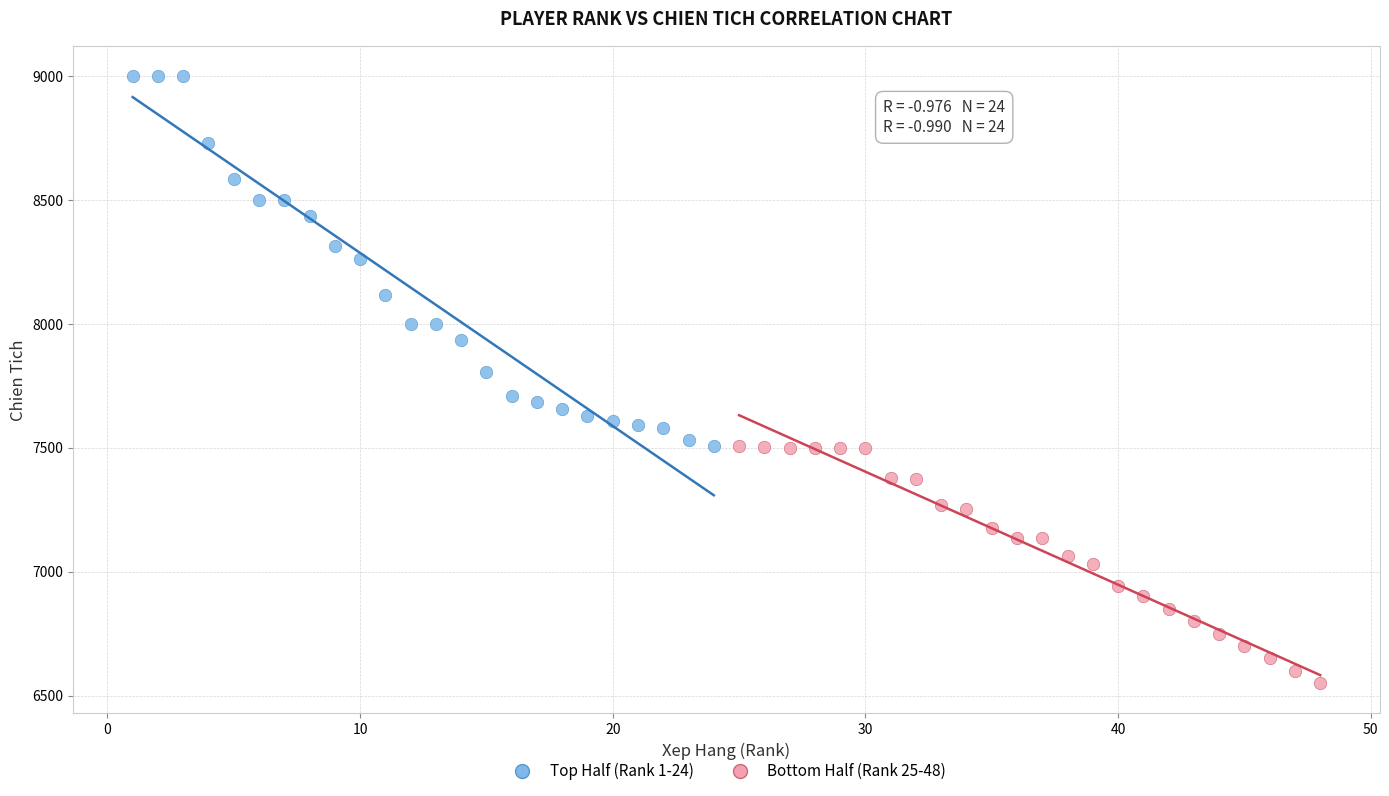

Which series contains the lowest Y value?

Bottom Half (Rank 25-48)